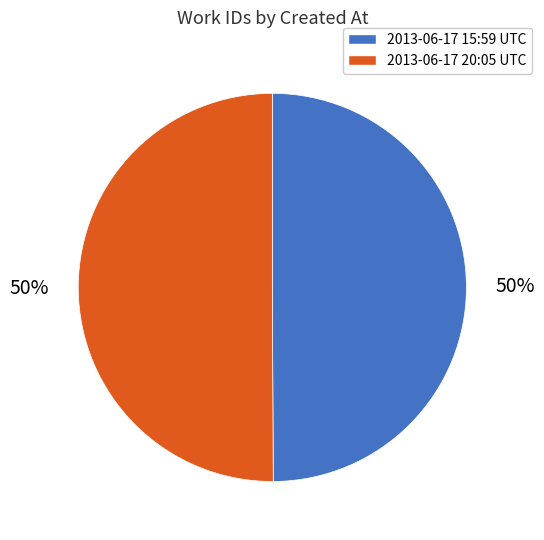

Is the sum of 2013-06-17 20:05 UTC and 2013-06-17 15:59 UTC greater than half?

Yes